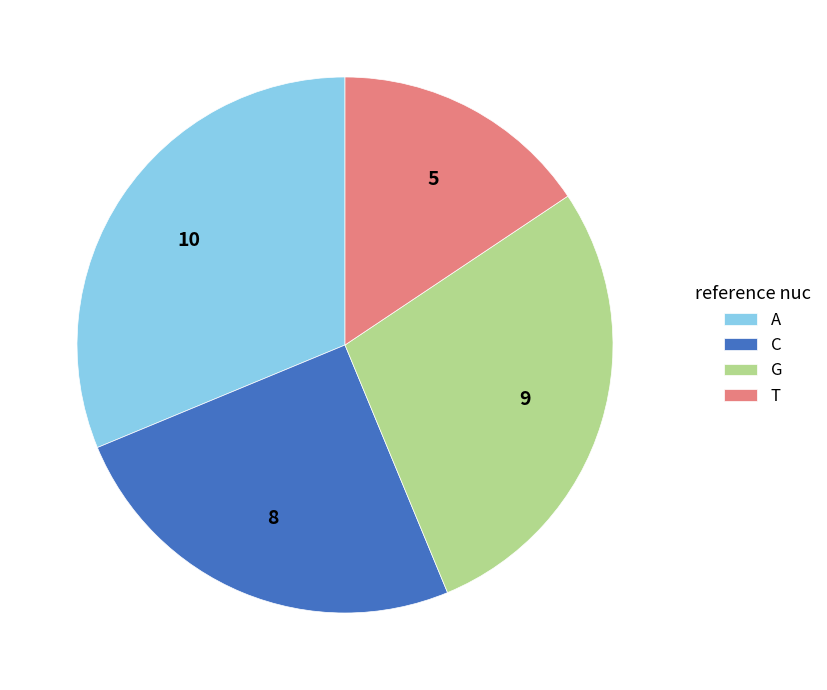

What is the smallest slice in the pie chart?

T